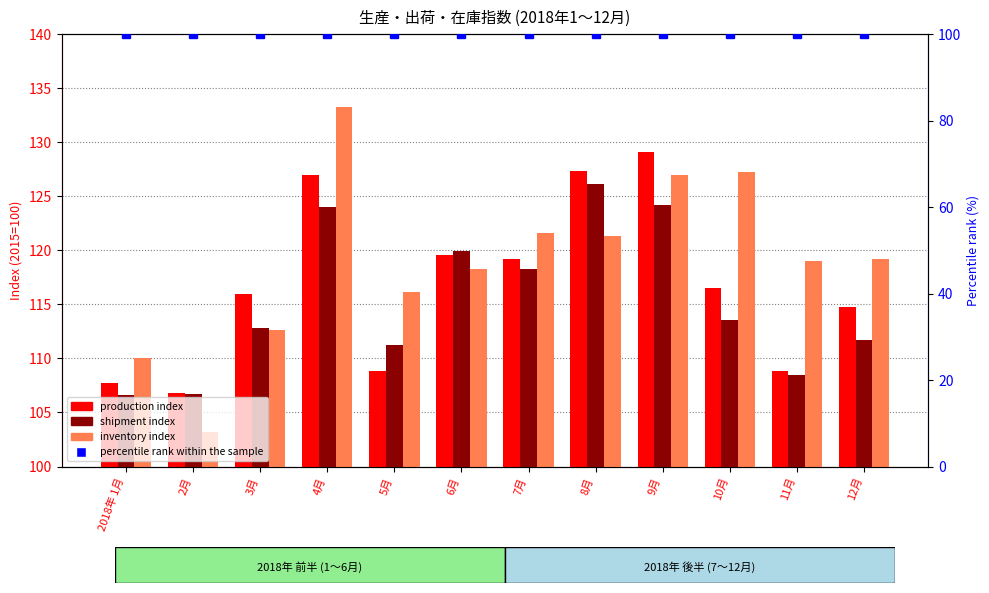

What are all the series names shown in the legend?

production index, shipment index, inventory index, percentile rank